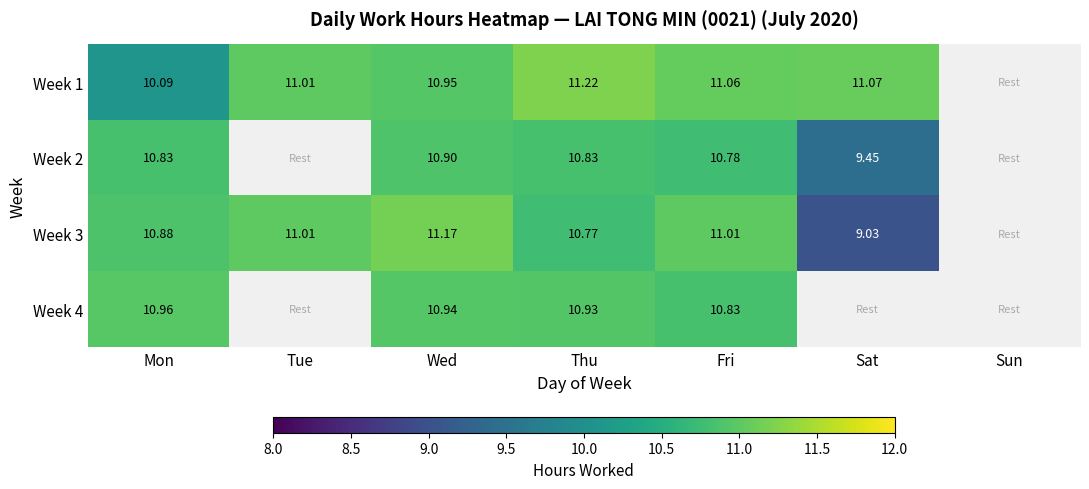

Count the number of categories in the chart.

7